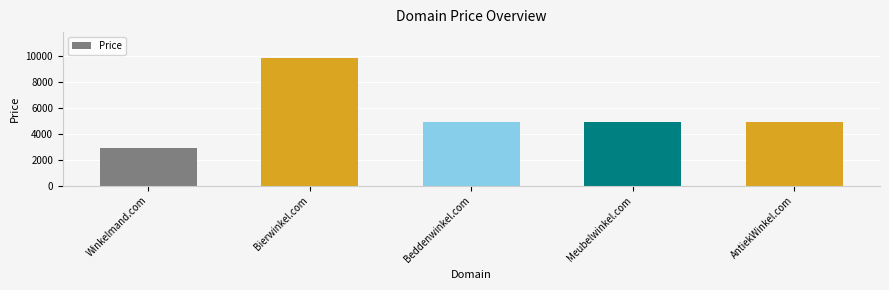

Where does the data first go above 4888?

Bierwinkel.com